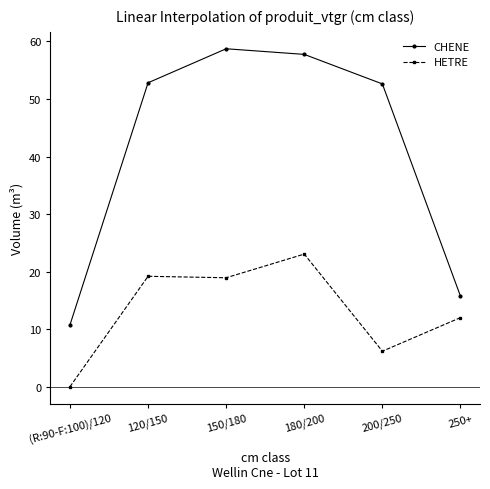

How many series are shown in this chart?

2